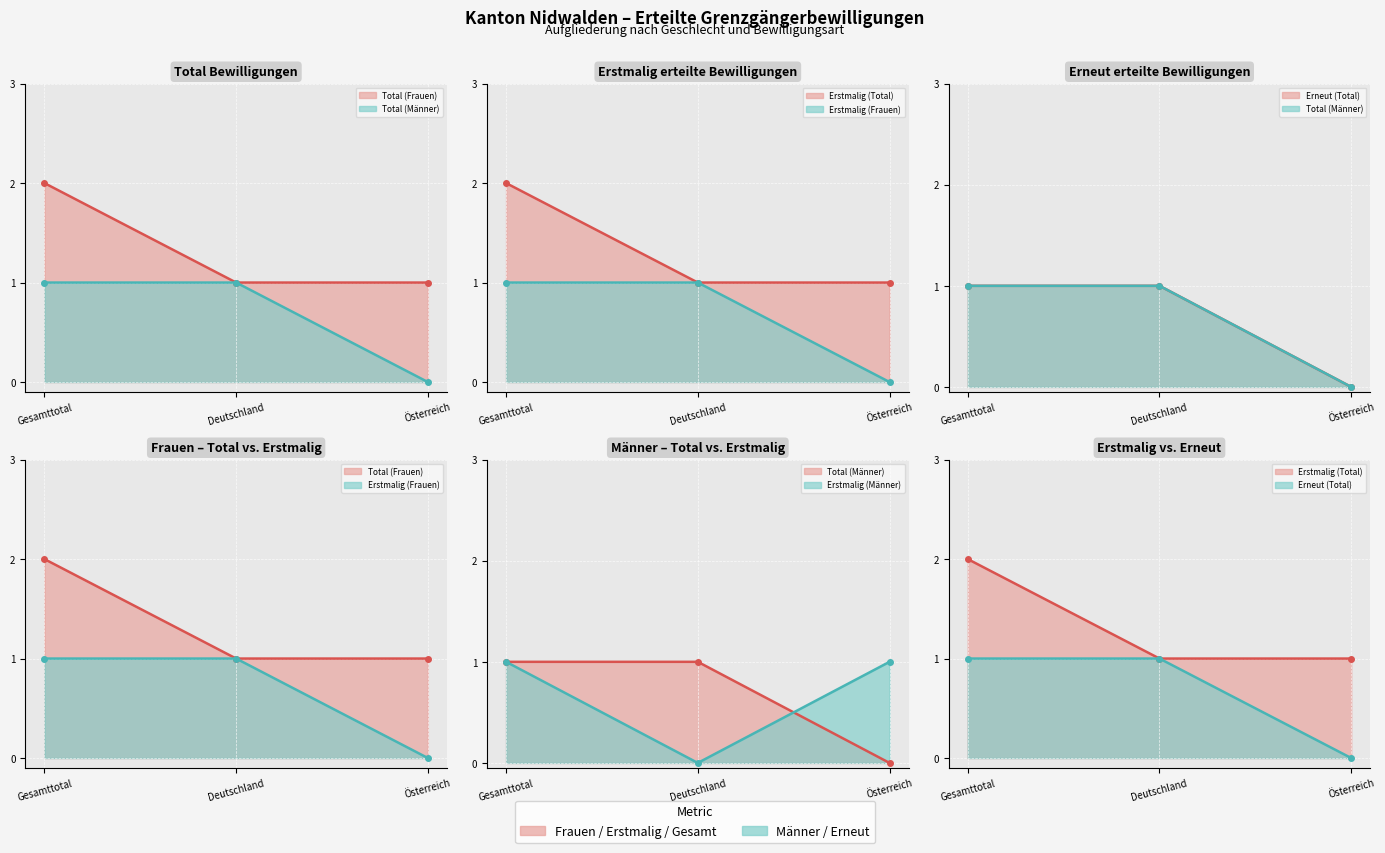

What is the difference between the Erneut (Total) values at Gesamttotal and Österreich?

1